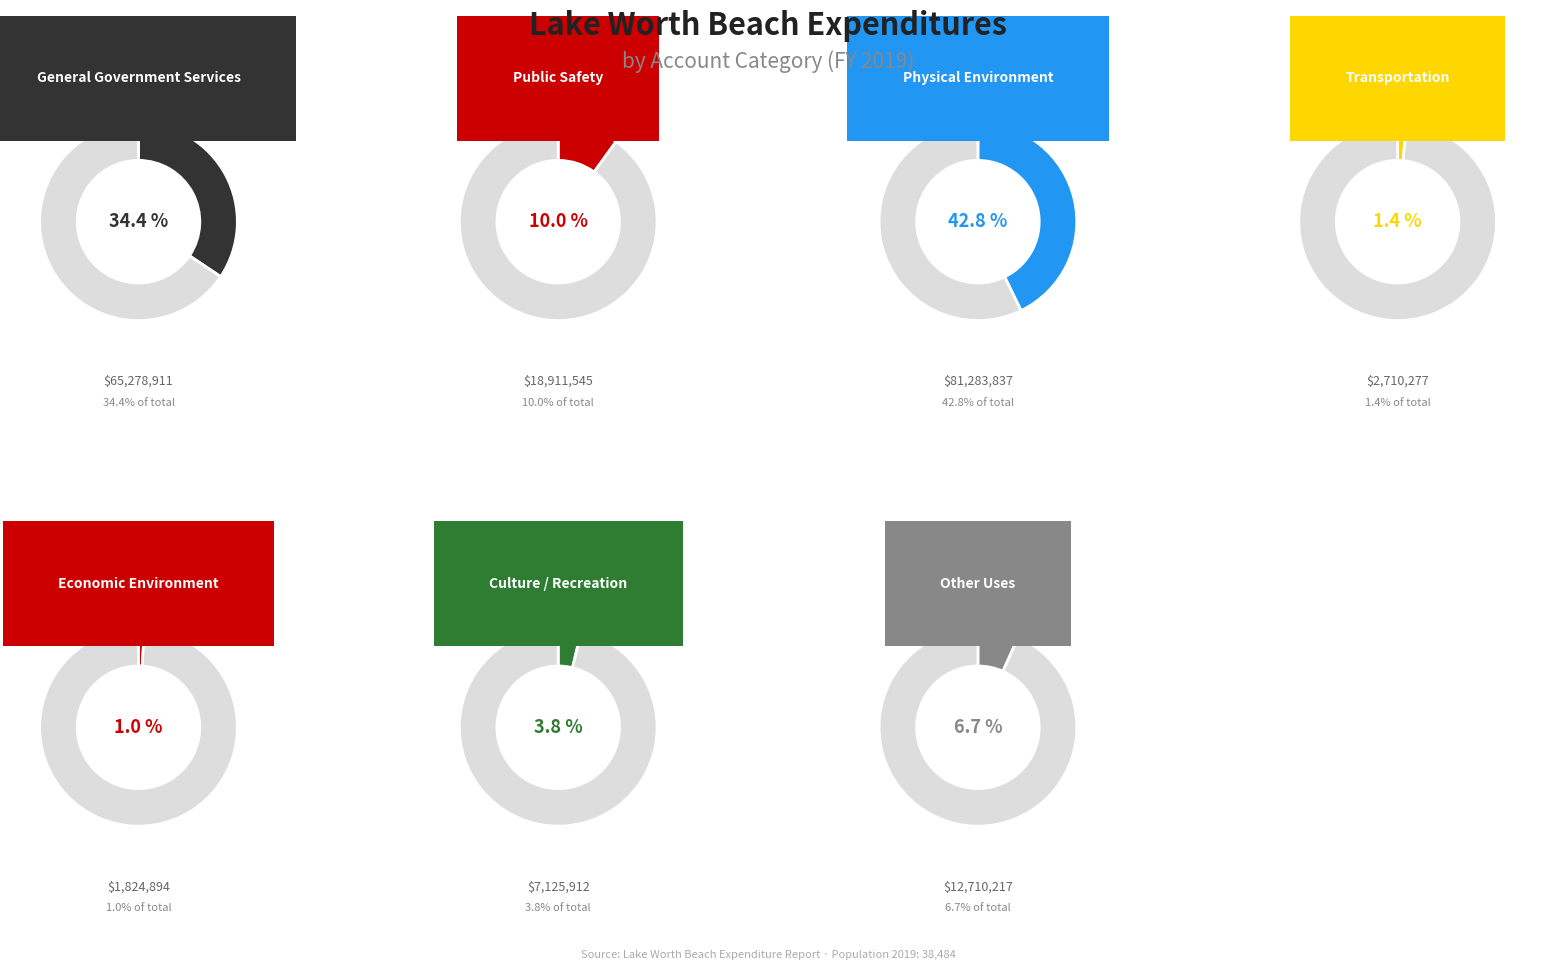

Approximately how many times larger is the value at 1 compared to 5?

2.7